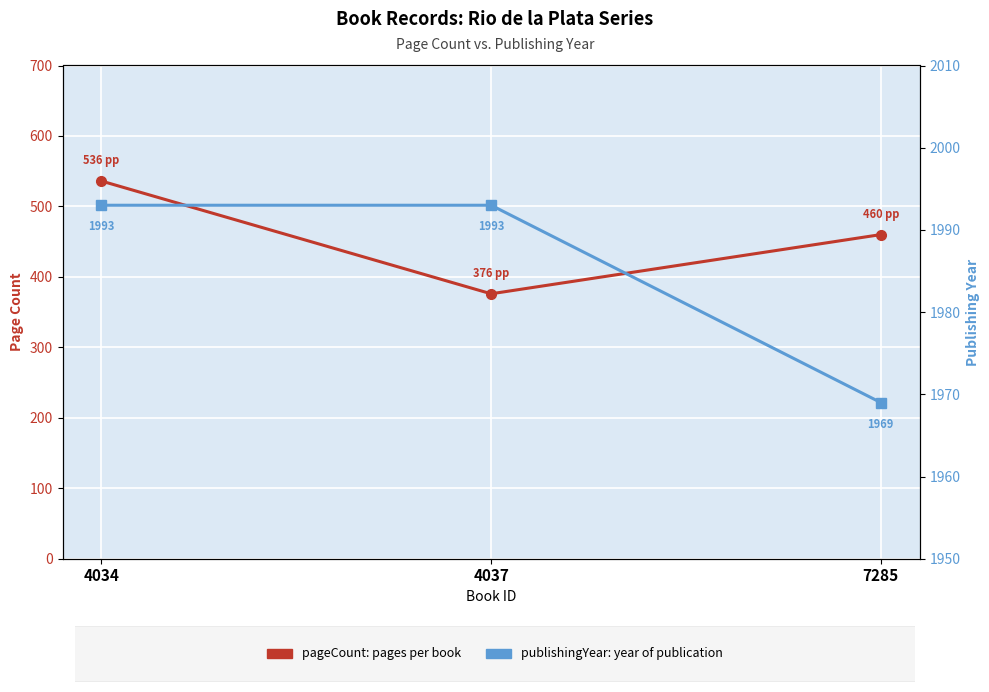

Reading left to right, list all the values displayed in this chart.

pageCount: 4034=536	4037=376	7285=460
publishingYear: 4034=1993	4037=1993	7285=1969